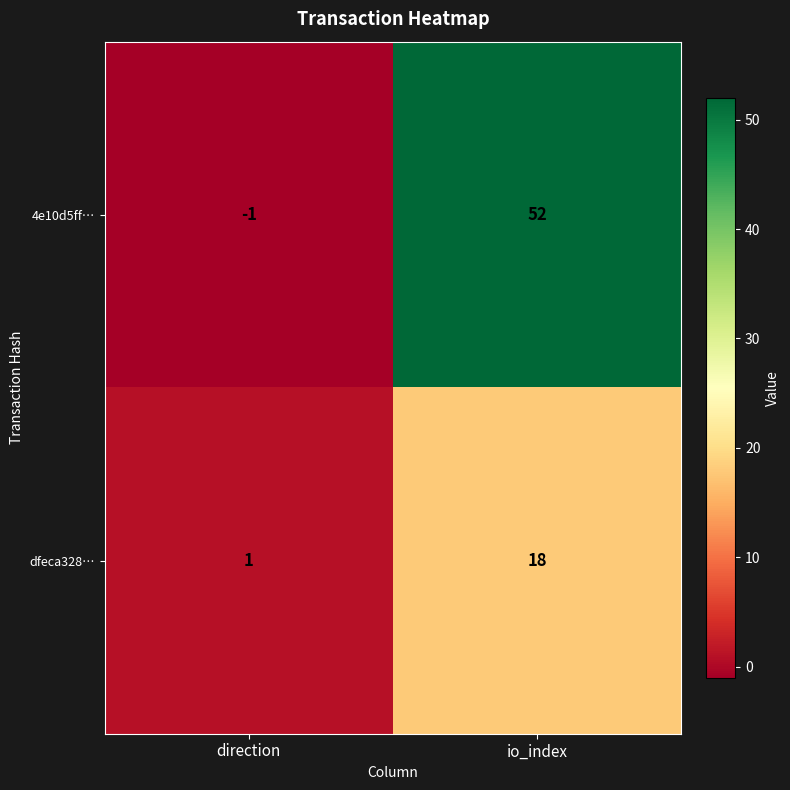

Reading left to right, what are all the values shown in this chart?

4e10d5ff…: direction=-1	io_index=52
dfeca328…: direction=1	io_index=18